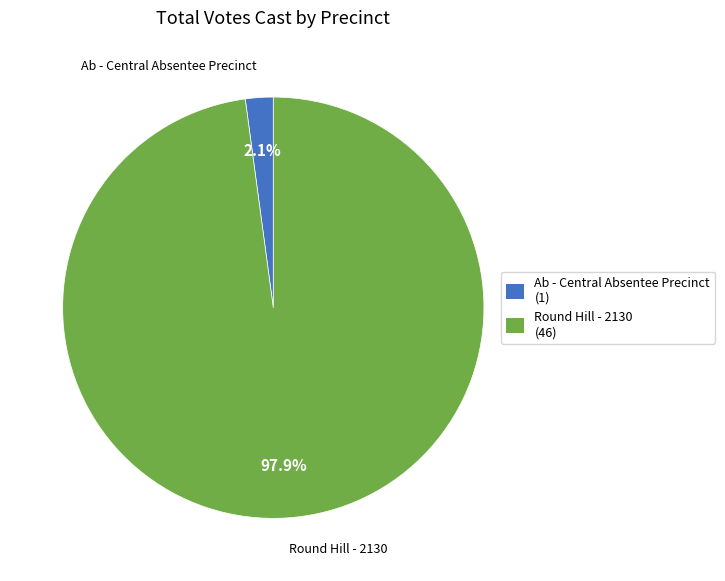

What is the largest slice in the pie chart?

Round Hill - 2130 (46)